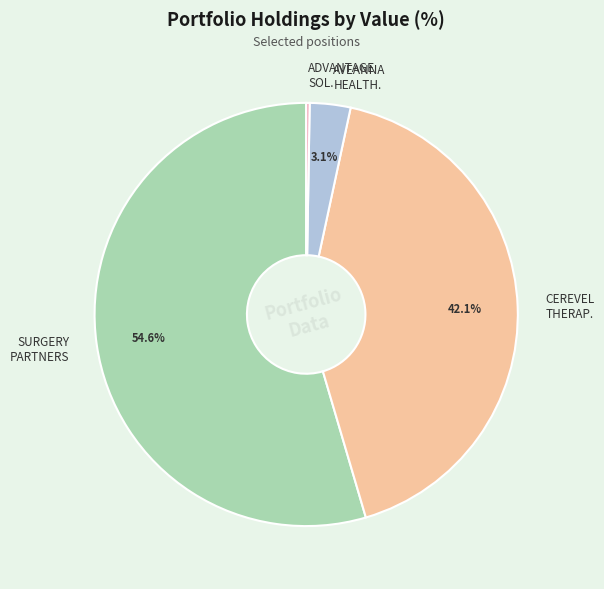

What is the largest slice in the pie chart?

SURGERY PARTNERS